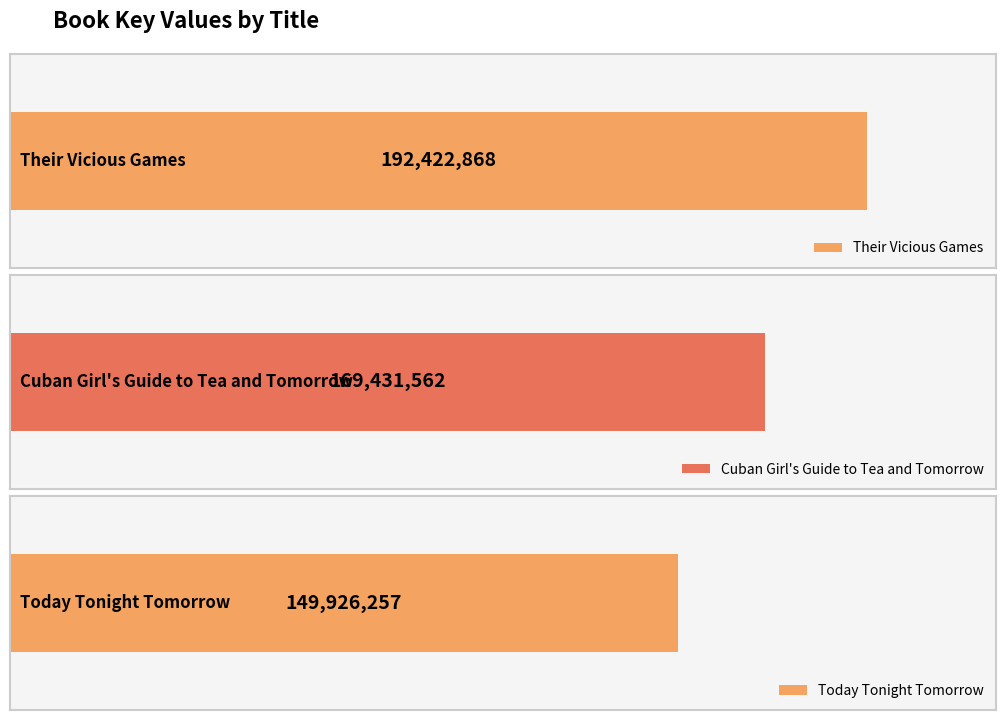

List the labels in order of value, smallest first.

Today Tonight Tomorrow, Cuban Girl's Guide to Tea and Tomorrow, Their Vicious Games